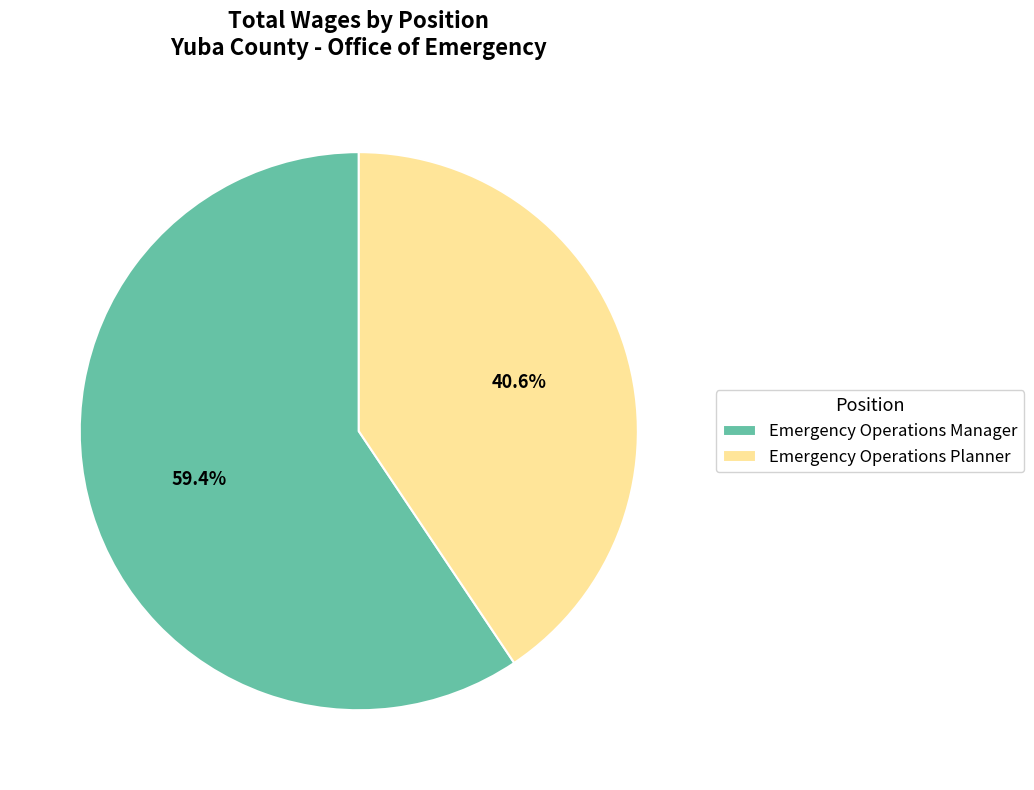

Does Emergency Operations Planner account for over 50% of the chart?

No